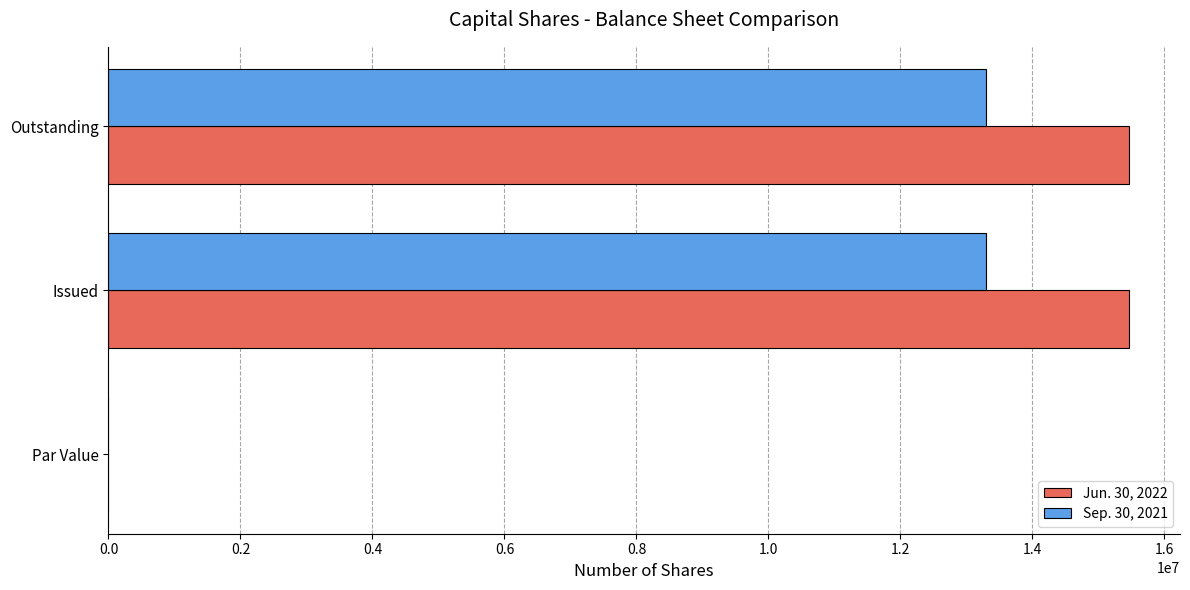

Between Par Value and Outstanding, which series saw the biggest shift?

Jun. 30, 2022